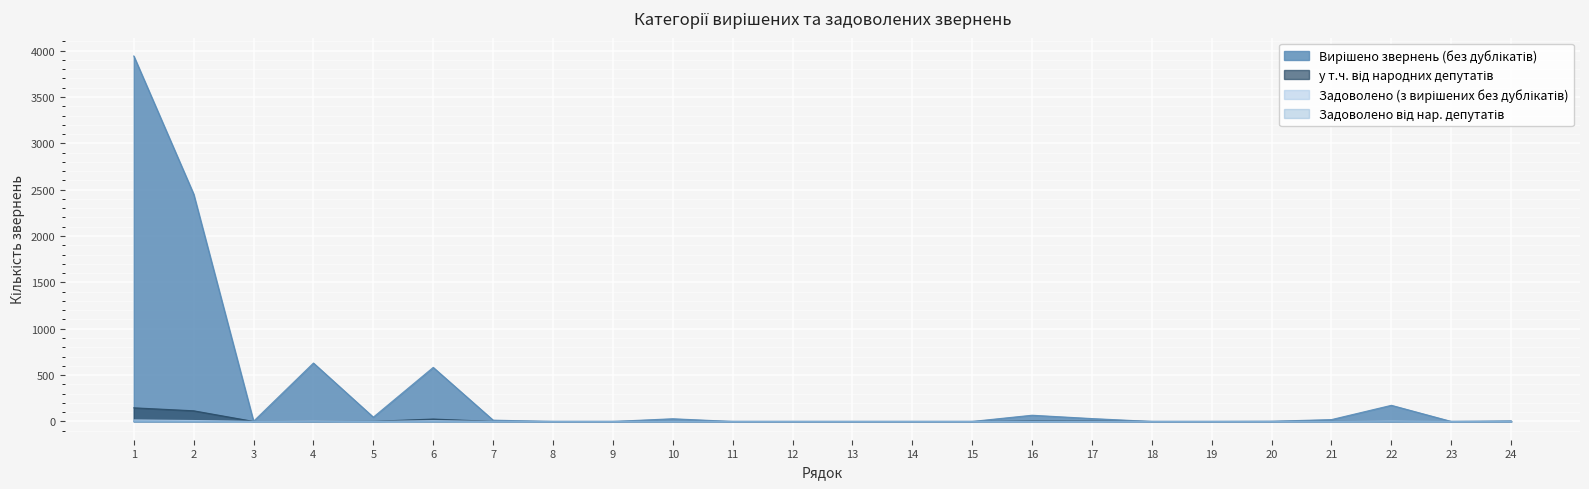

Which category has the lowest value in the Задоволено (з вирішених без дублікатів) series?

3